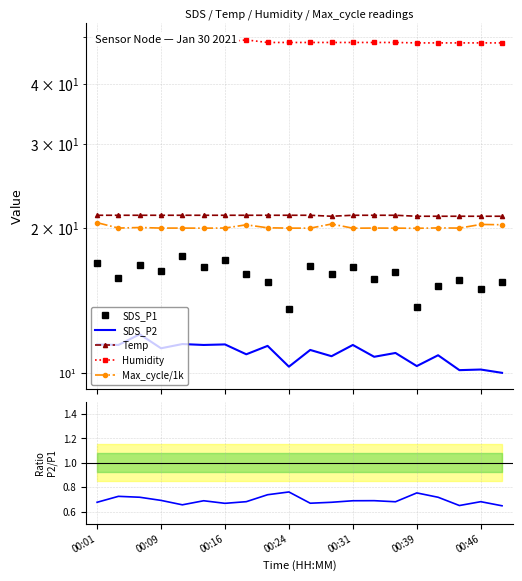

At which category does the chart reach its minimum across all series?

19